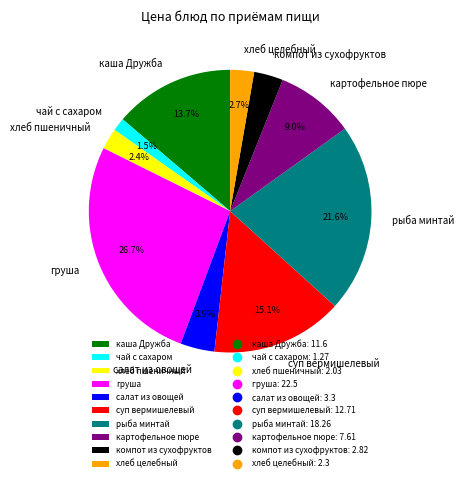

True or false: хлеб пшеничный accounts for 2% of the total.

True